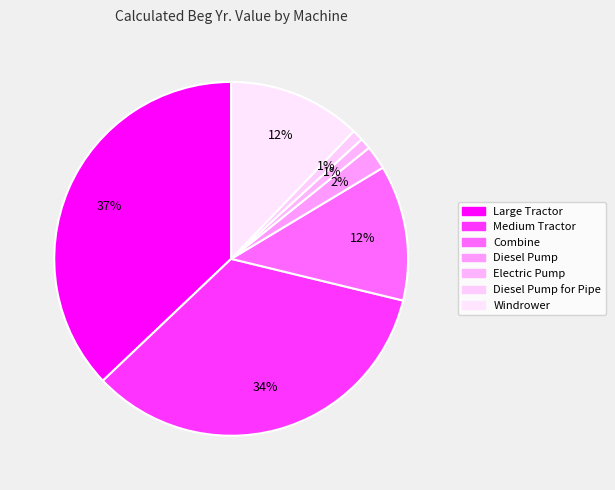

How many slices are in this pie chart?

7